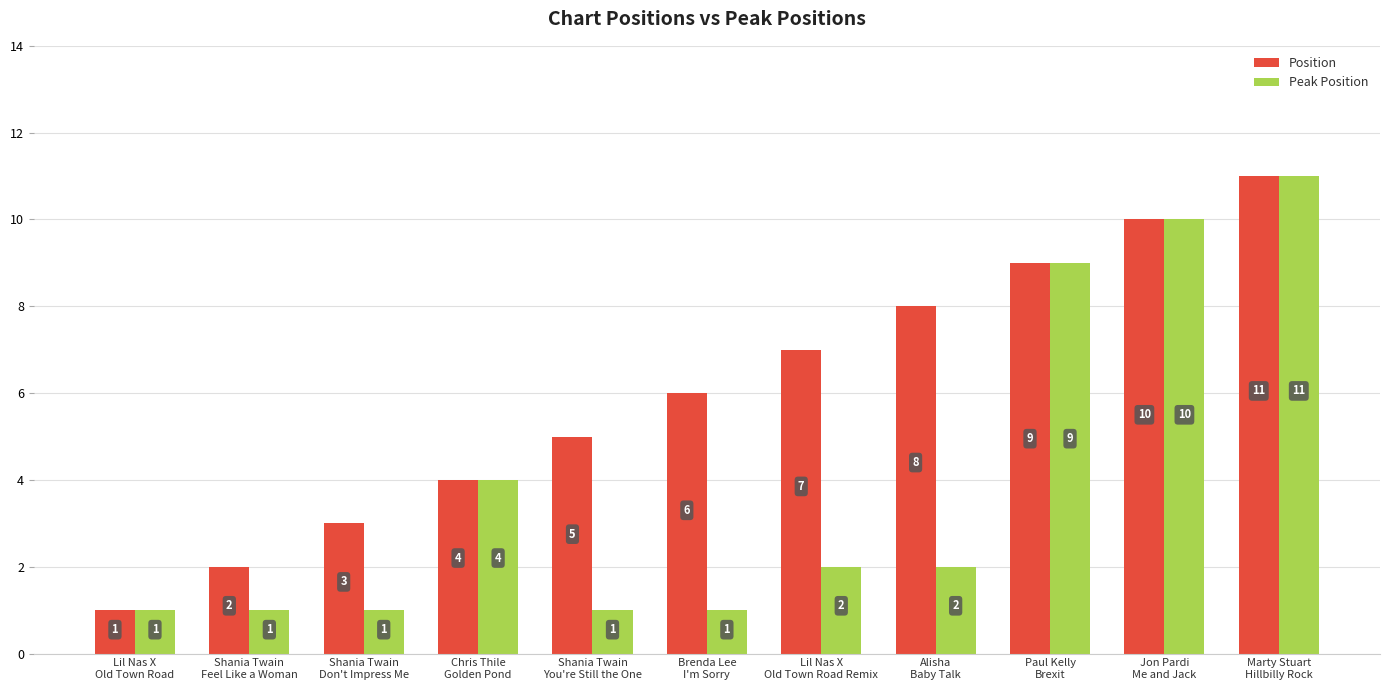

At which category is the sum across all series the highest?

Marty Stuart
Hillbilly Rock